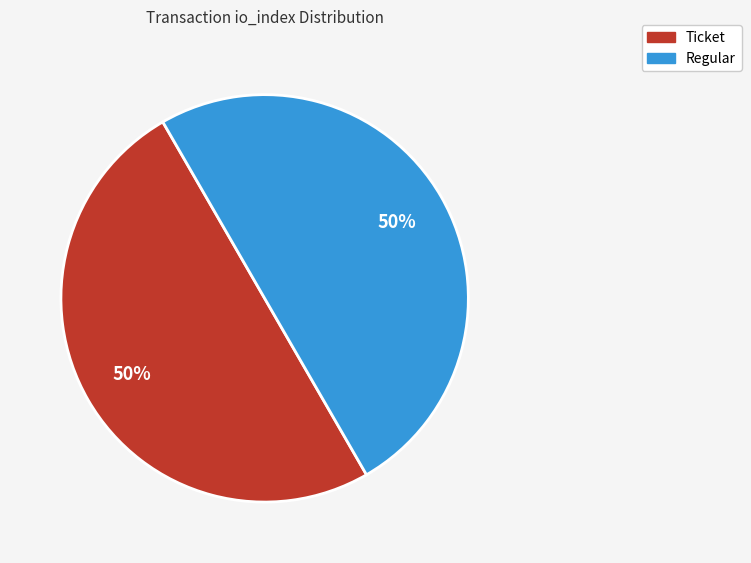

The Regular slice represents 50% of the pie. True or false?

True